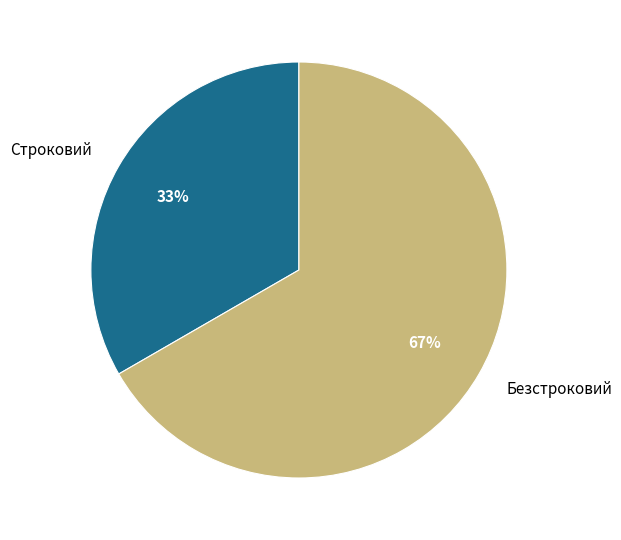

Is it true that Строковий is 44% of the pie?

False